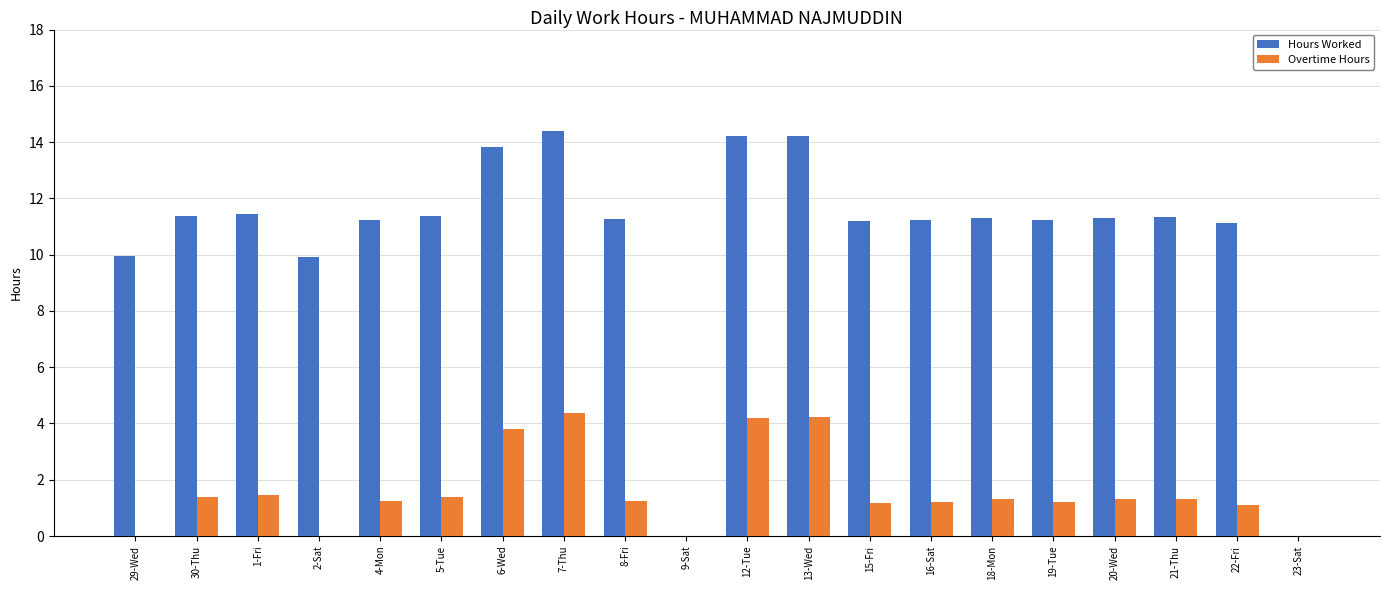

Is the value of Hours Worked at 8-Fri greater than the value of Overtime Hours at 23-Sat?

Yes